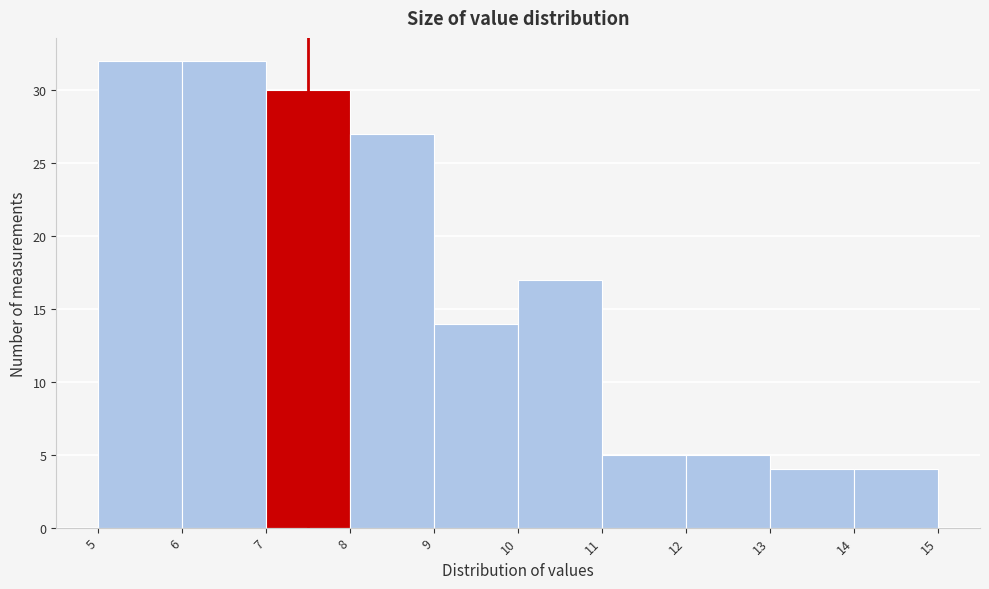

What is the height of the bar covering 12 to 13 on the x-axis? The values are not printed on the chart, so give them approximately, as read against the axis.

5